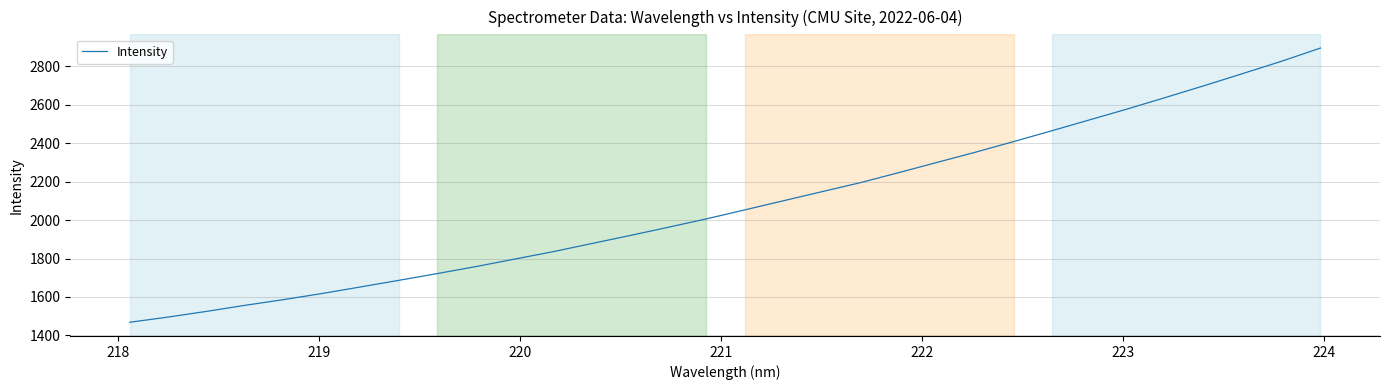

What is the greatest value displayed?

2895.0